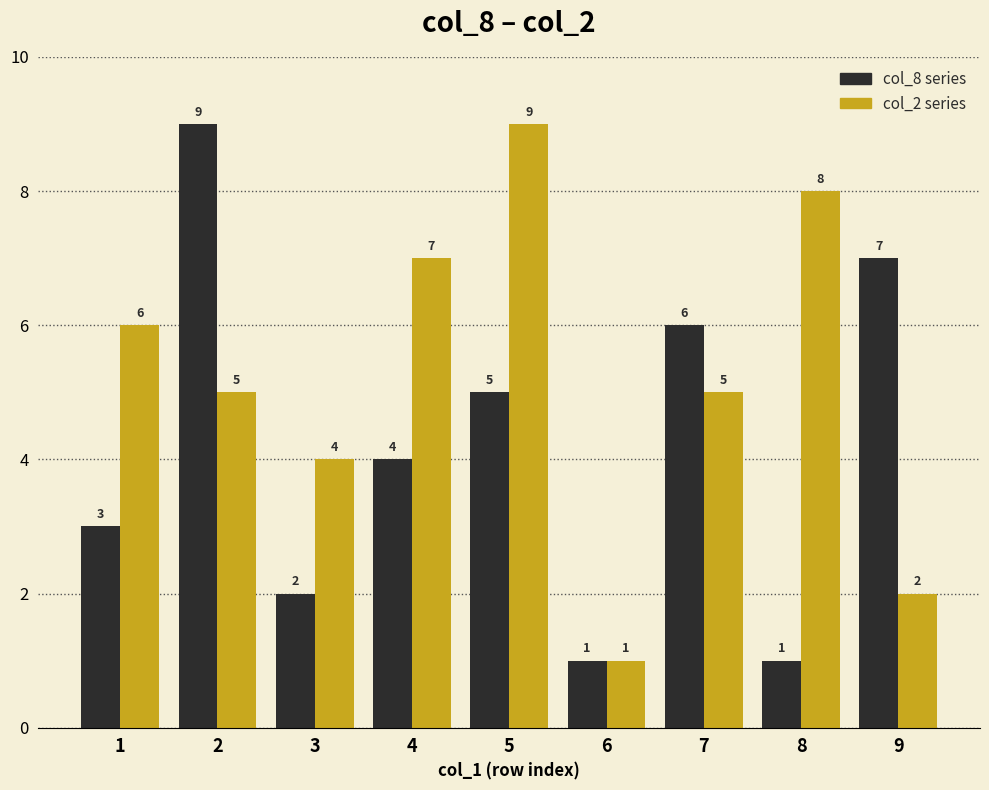

Reading left to right, what are all the values shown in this chart?

col_8: 3	9	2	4	5	1	6	1	7
col_2: 6	5	4	7	9	1	5	8	2